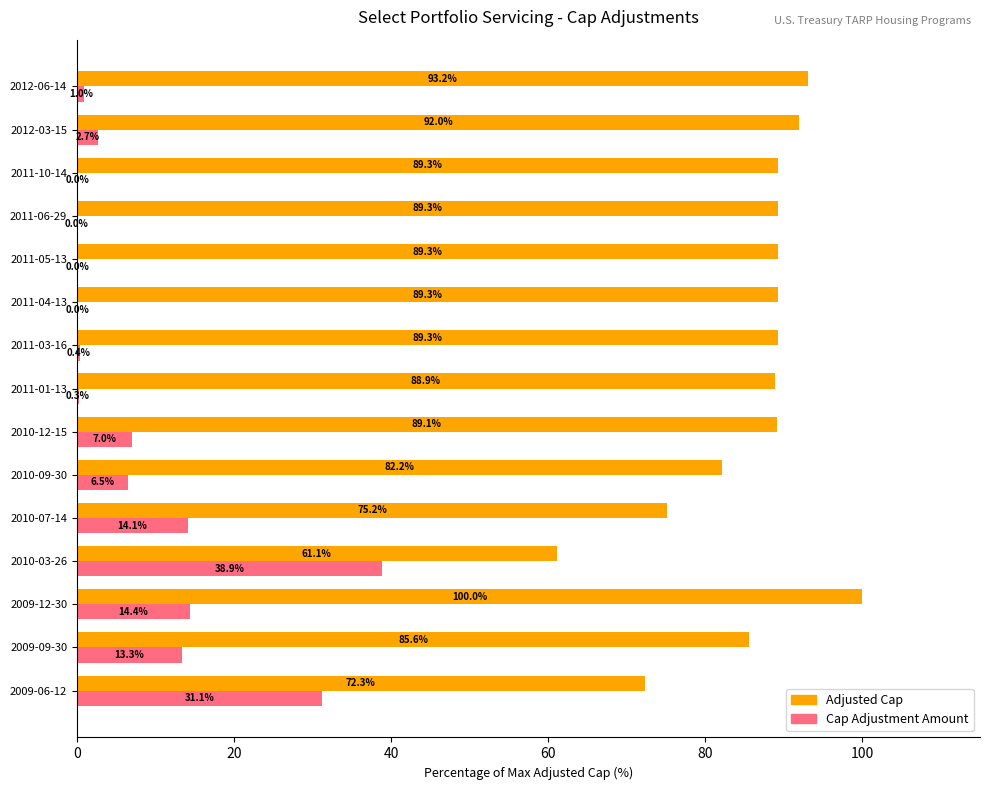

At which category is the sum across all series the highest?

2009-12-30